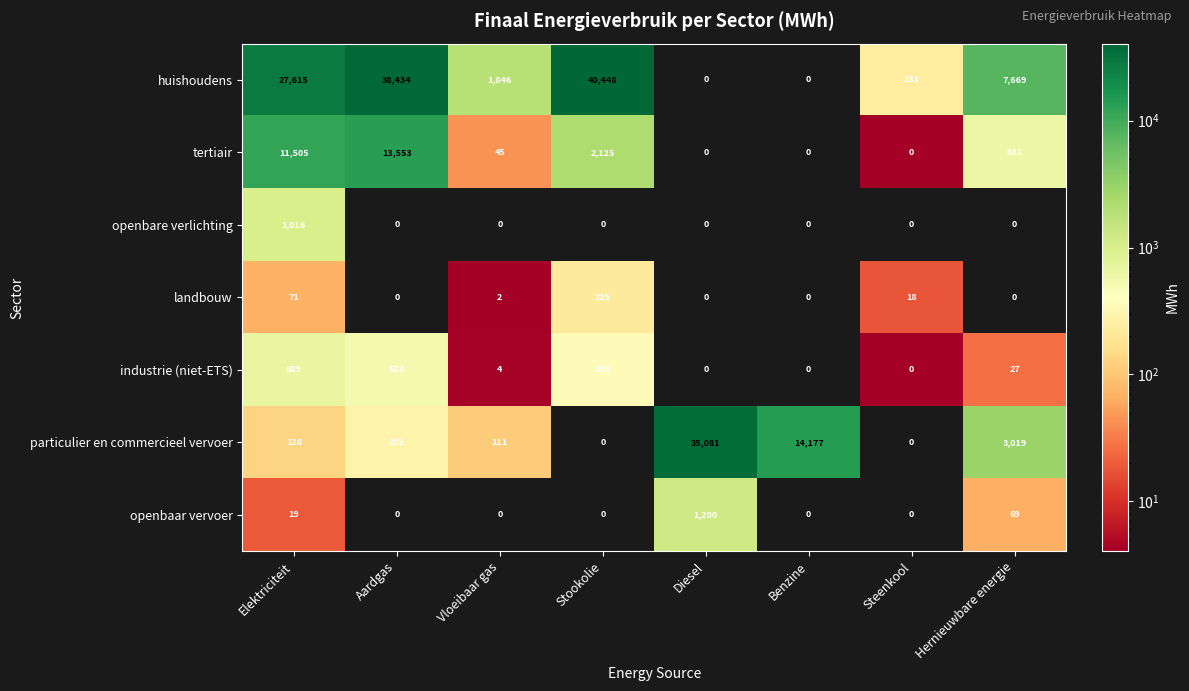

At how many categories does at least one series exceed 36209?

2